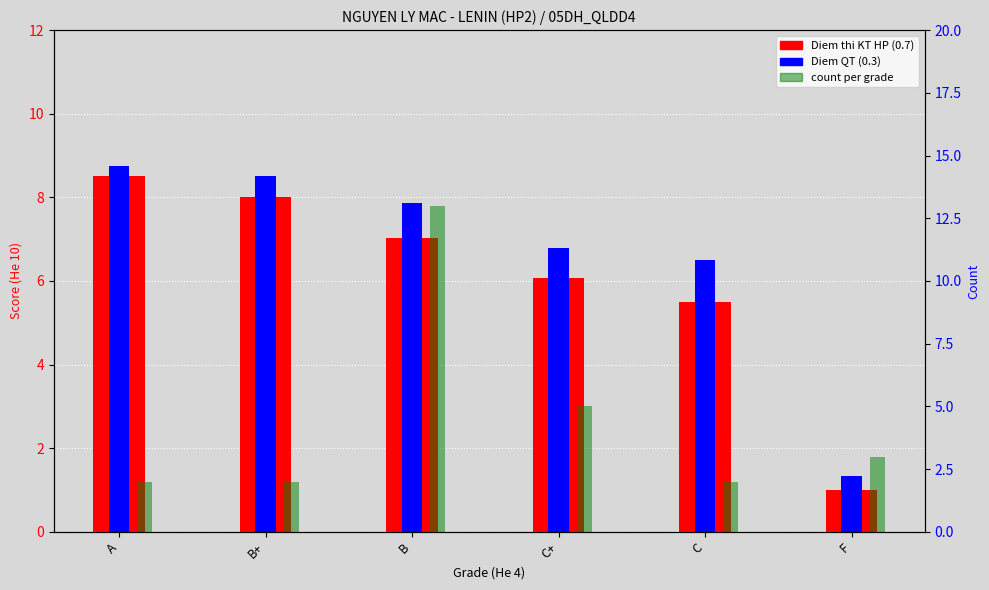

Rank the series at B from highest to lowest value.

count, Diem QT (0.3), Diem thi KT HP (0.7)